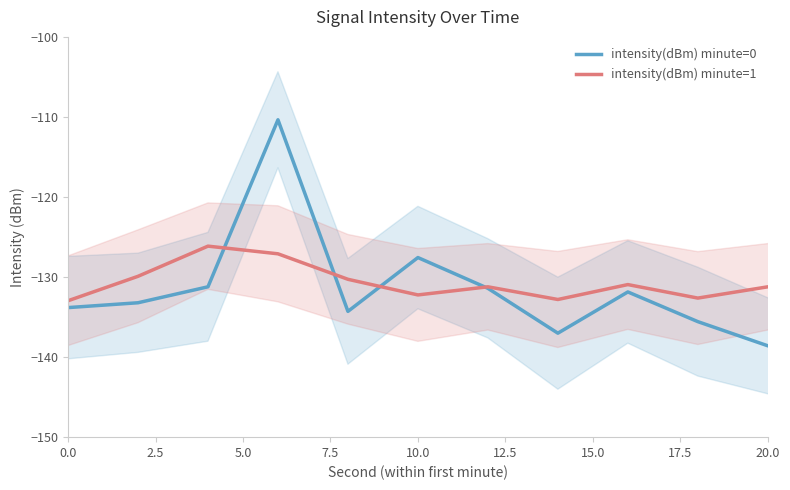

How many lines are shown in the chart?

2